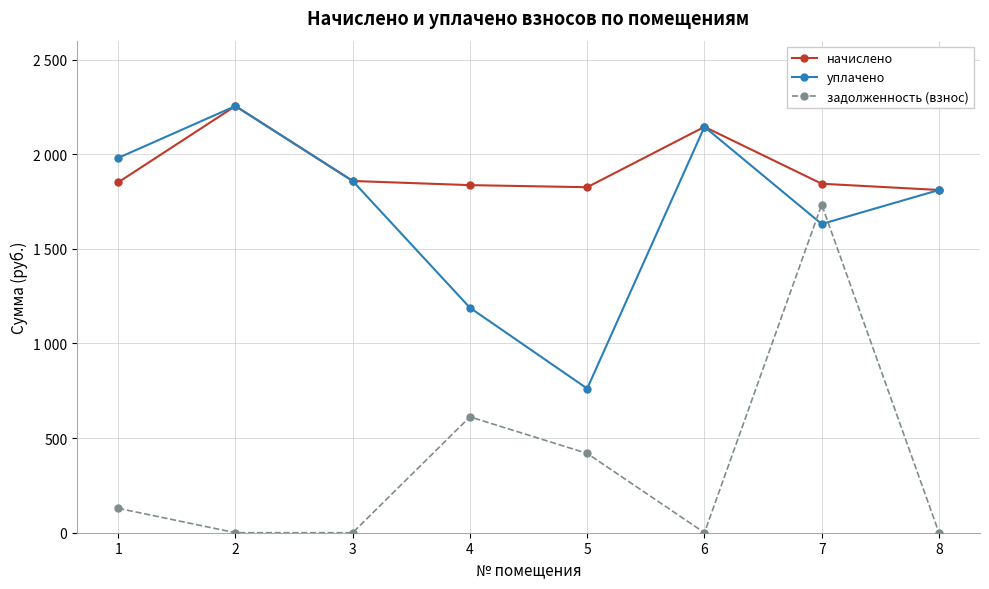

True or false: начислено and уплачено cross at least once.

False